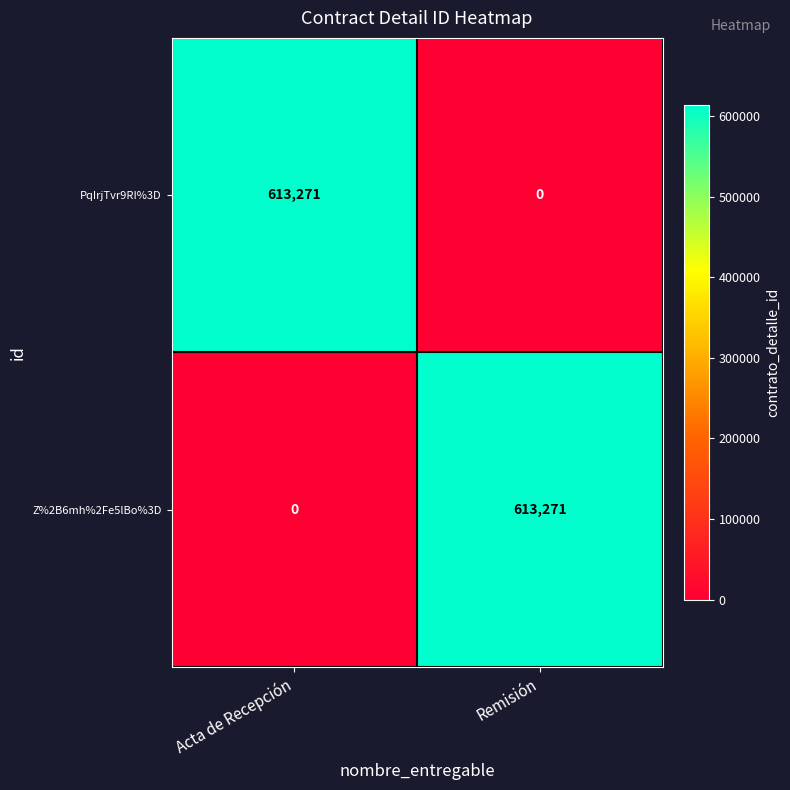

At how many categories does at least one series exceed 341248?

2